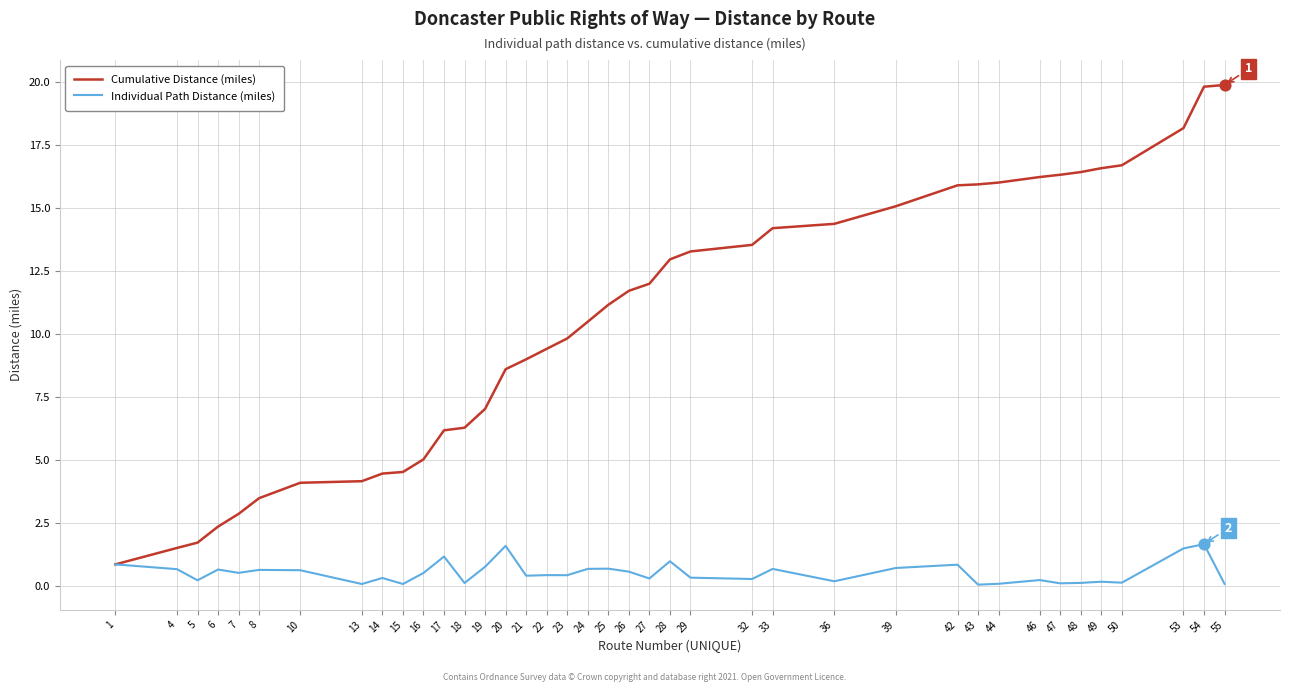

What are all the series names shown in the legend?

Cumulative Distance (miles), Individual Path Distance (miles)